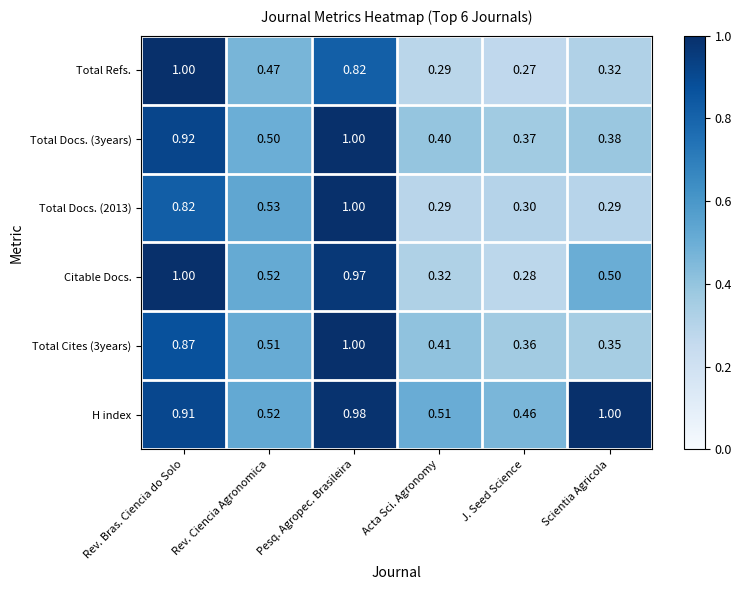

Which series has the widest spread of values?

Total Refs.